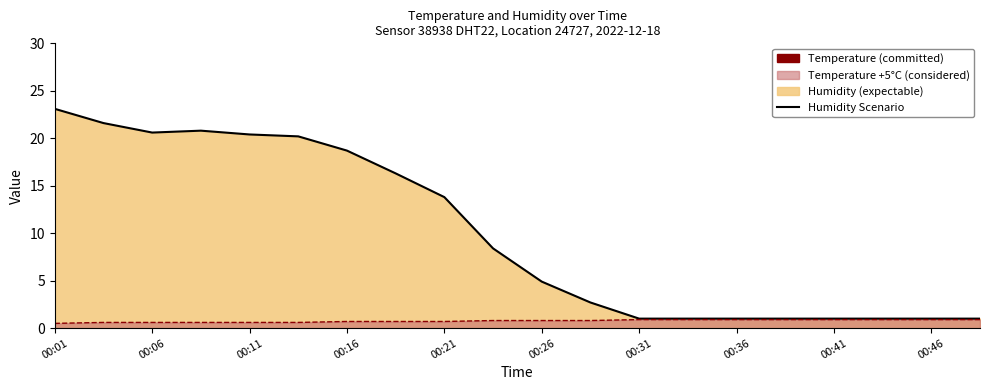

What is the total value across all series at 00:06?

21.2